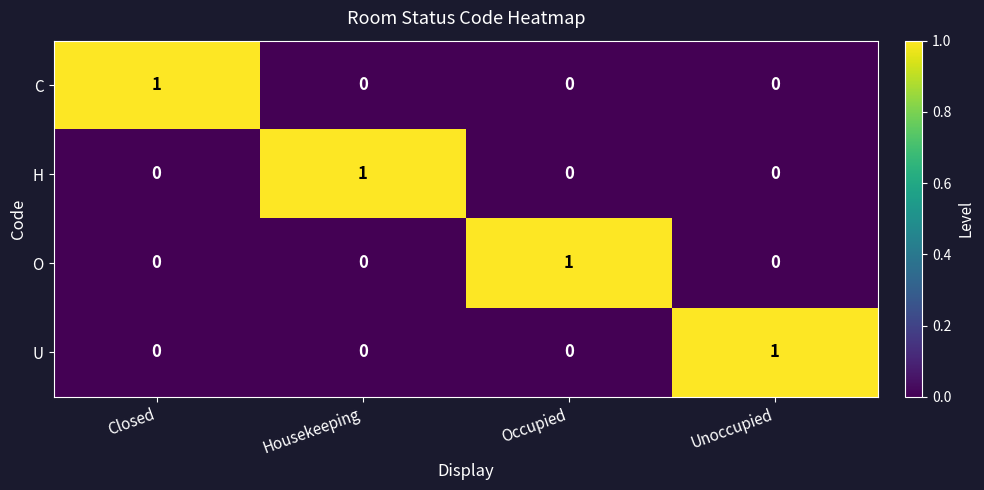

How many categories are shown in the chart?

4